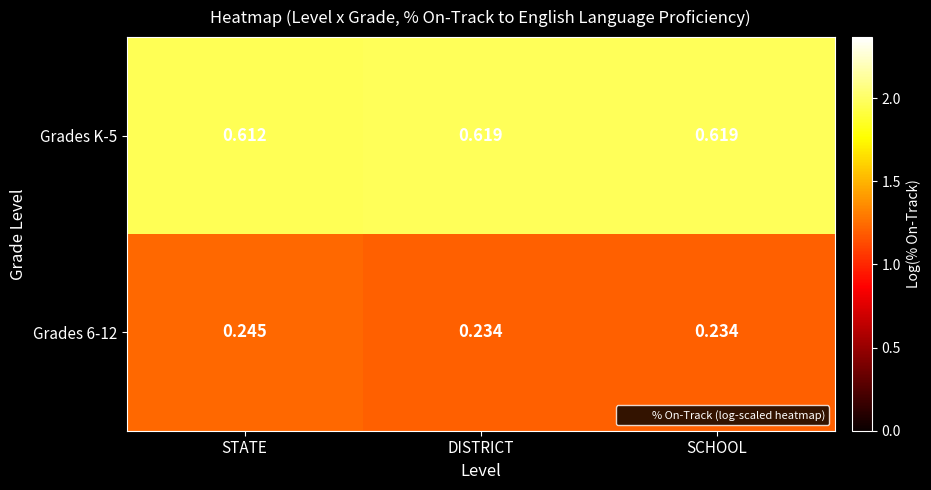

At which category is the sum across all series the highest?

STATE